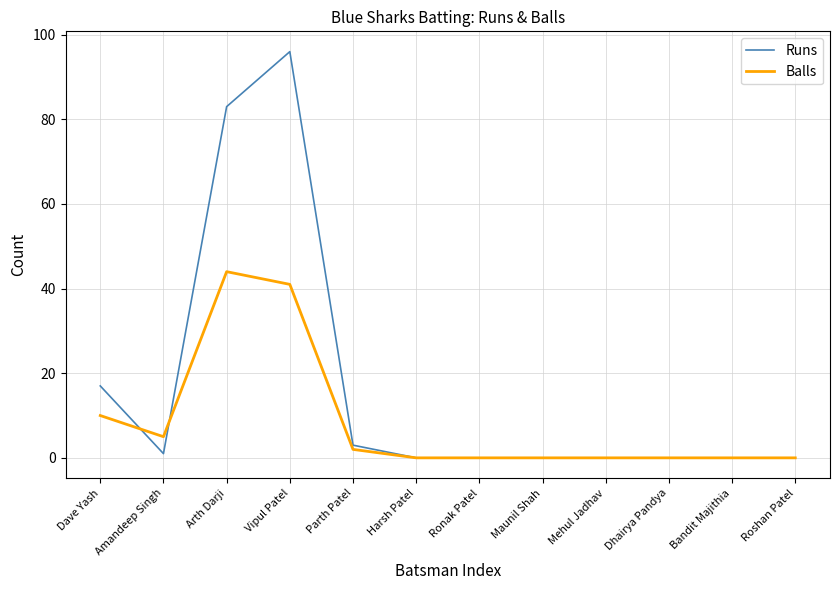

What is the sum of all Balls values?

102